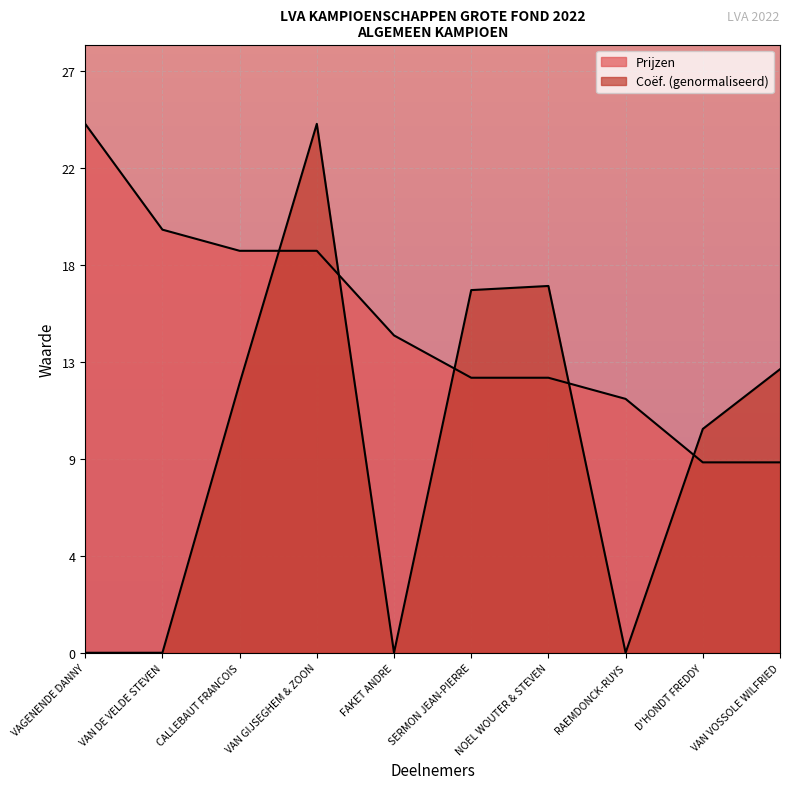

How many data points in Coef are less than 12?

5